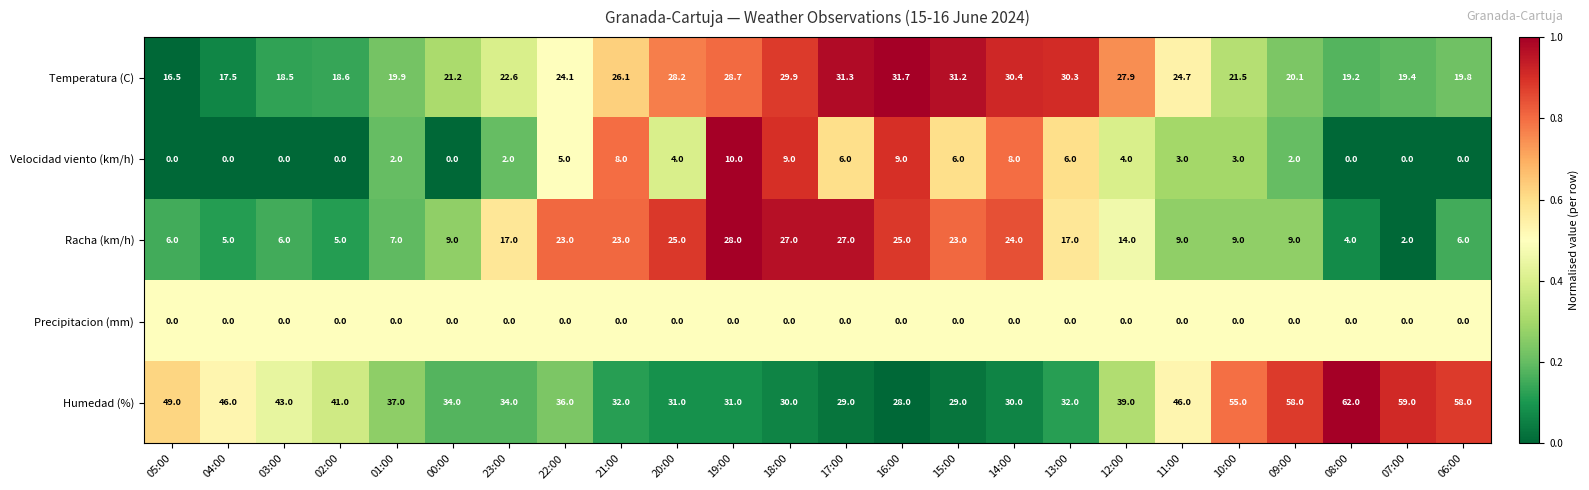

What is the difference between the highest and lowest values at 12:00?

39.0